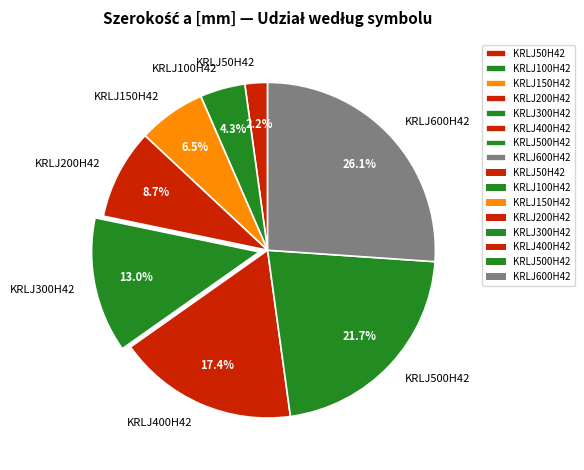

Approximately how many times larger is the value at KRLJ300H42 compared to KRLJ600H42?

0.5